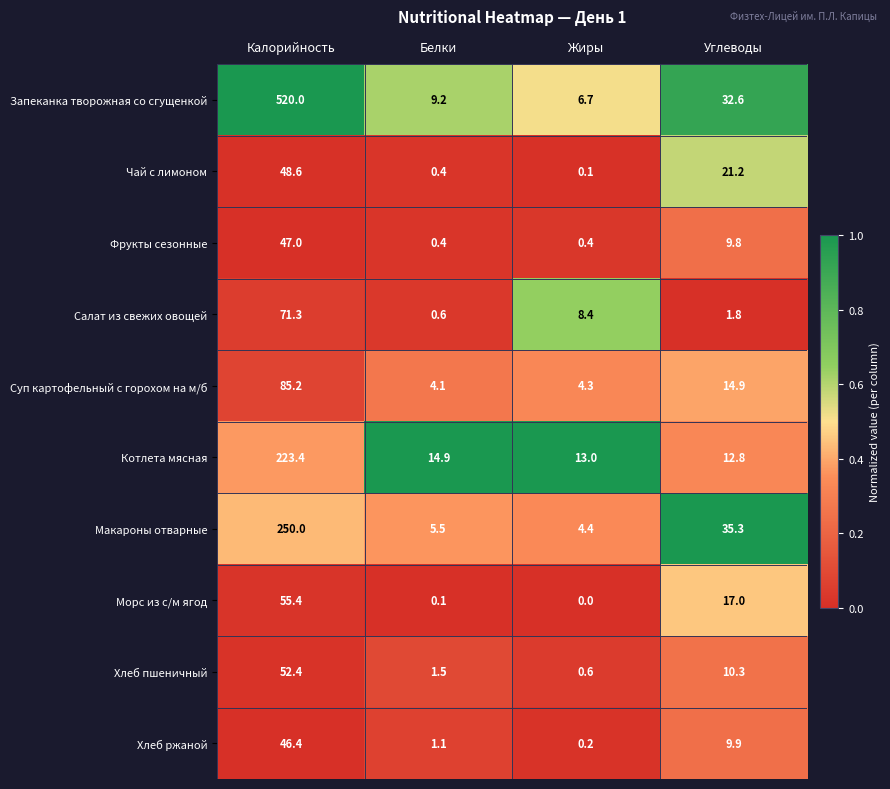

Rank the categories by Хлеб пшеничный value from highest to lowest.

Калорийность, Углеводы, Белки, Жиры